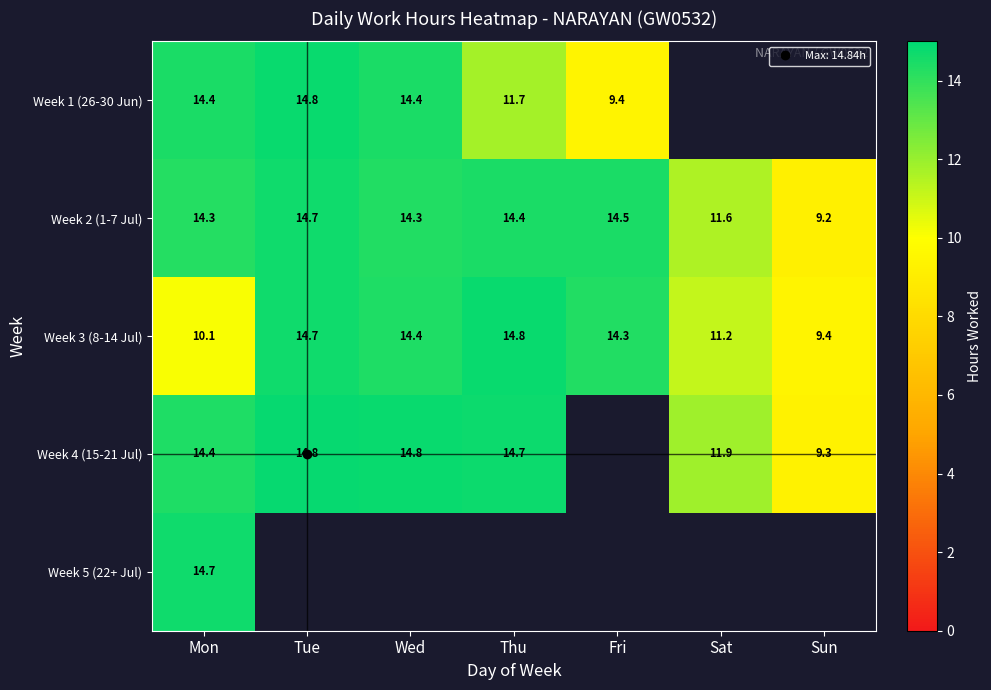

How many values in Week 4 (15-21 Jul) are above zero?

6